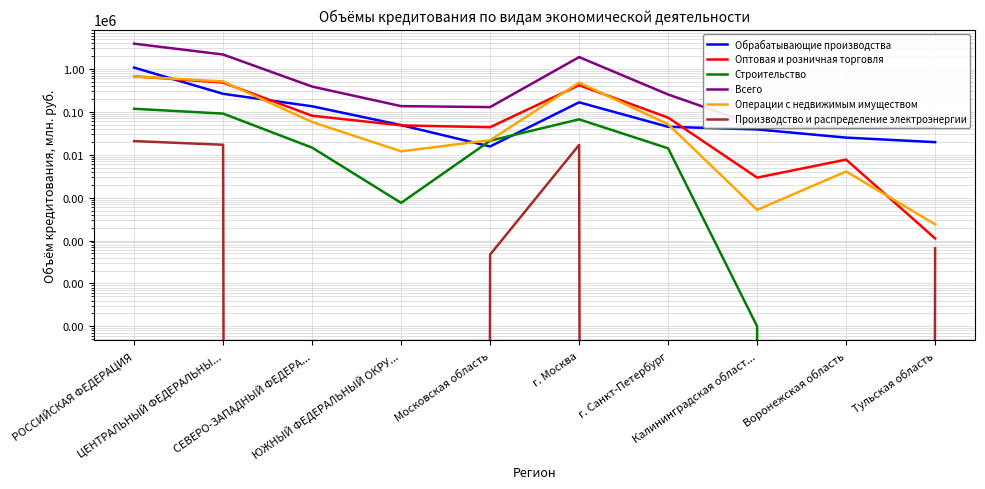

How many data points does each series have?

10